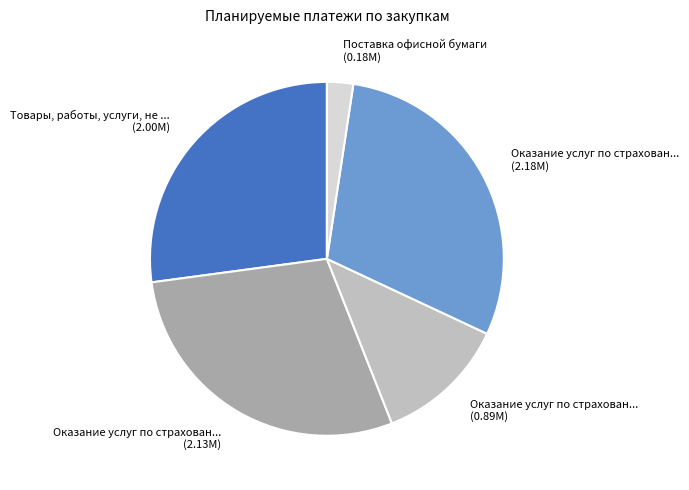

Does any single category account for the majority?

No